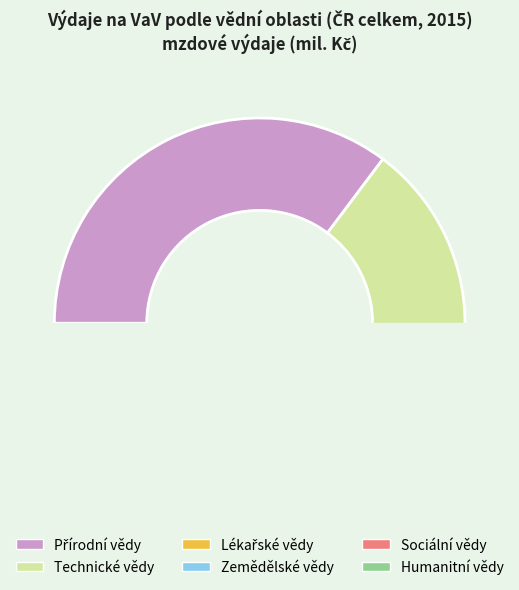

What percentage is the Sociální vědy slice, to the nearest percent?

5%